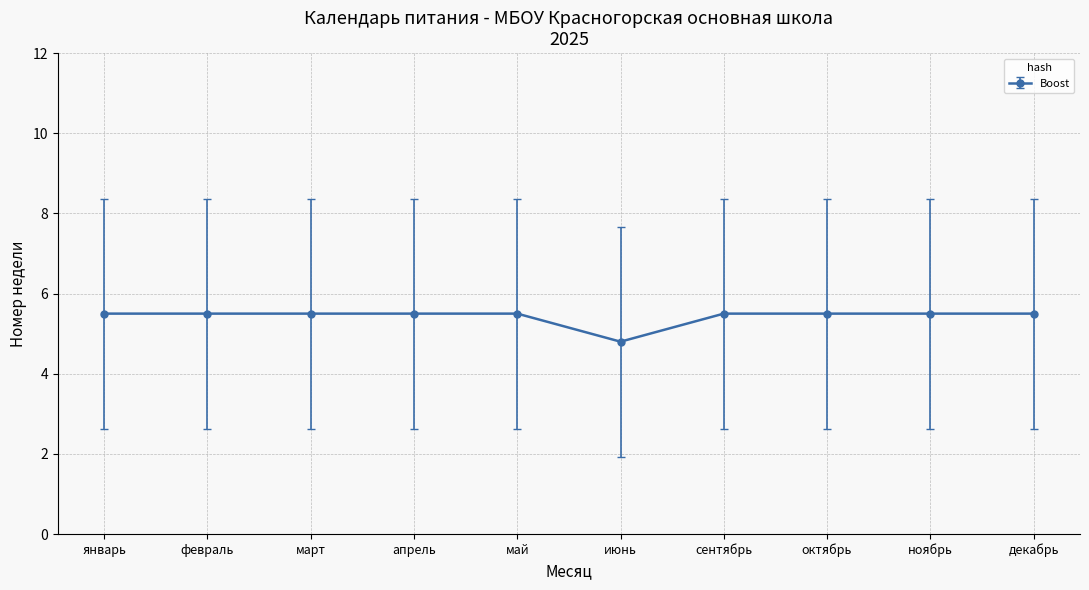

How many data points does each series have?

10